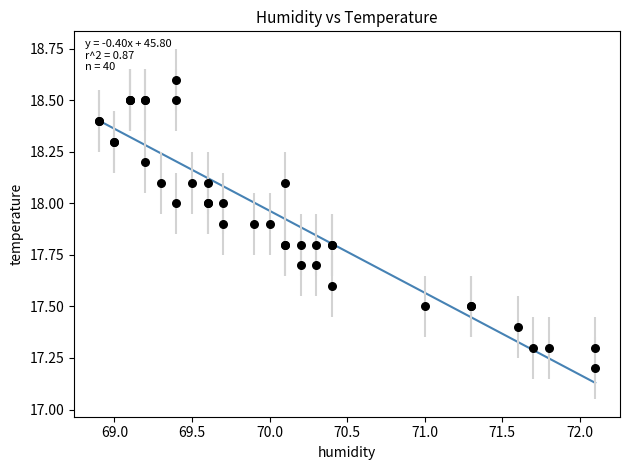

What Y value in the scatter plot is closest to 17?

17.2